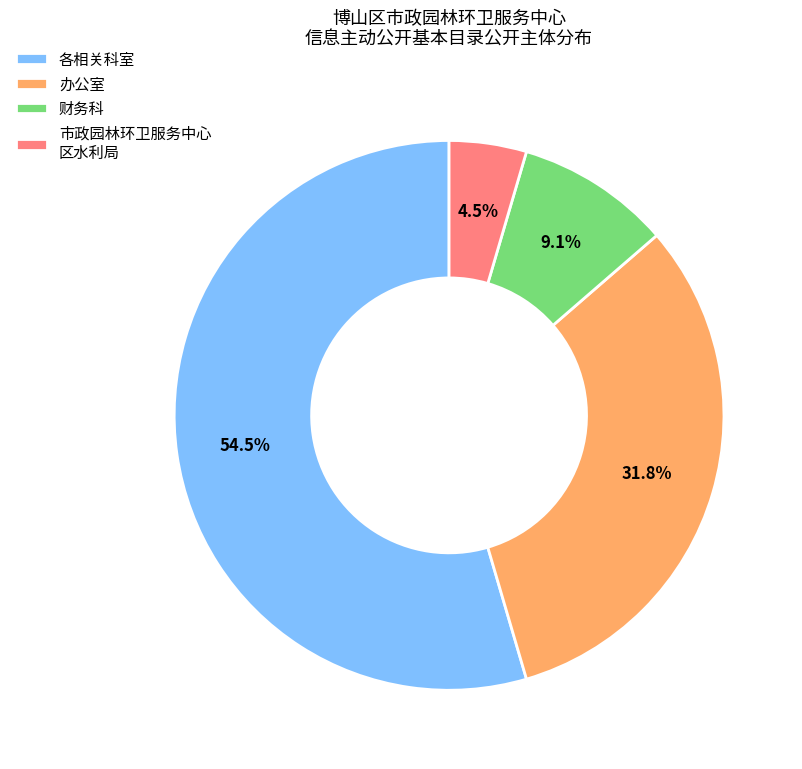

What portion of the pie excludes 财务科?

90.9%